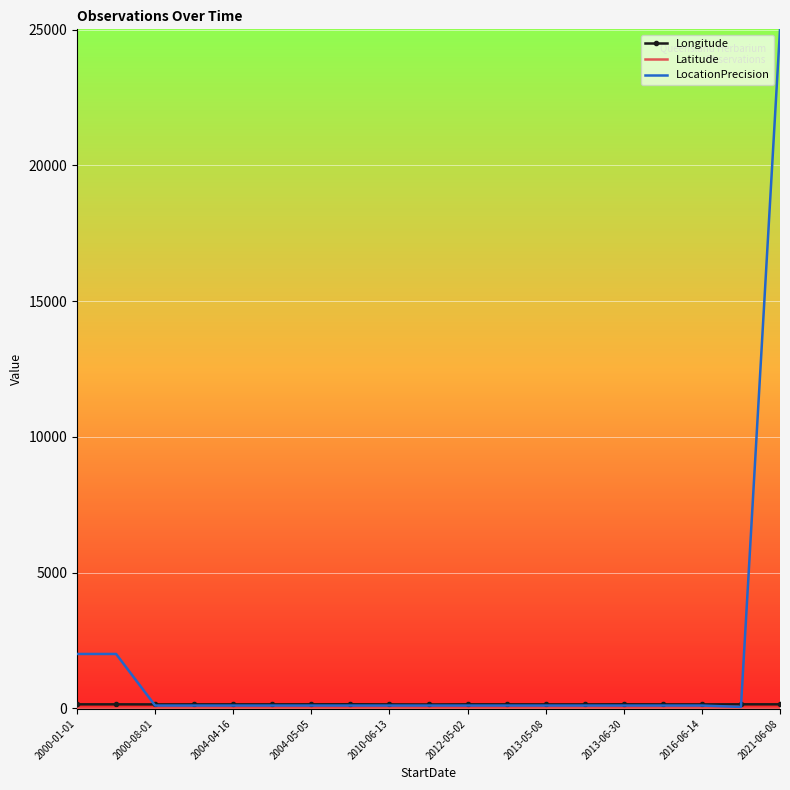

Which series has the largest range (max minus min)?

LocationPrecision